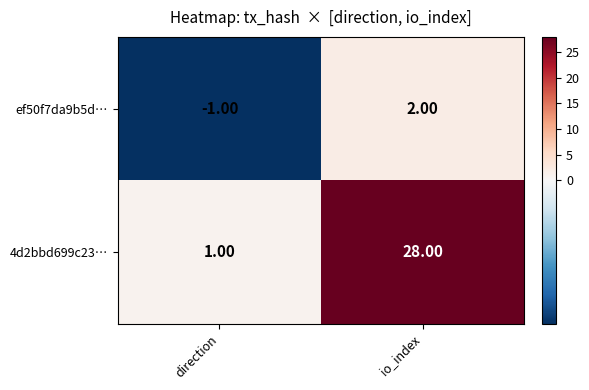

Count the number of categories in the chart.

2